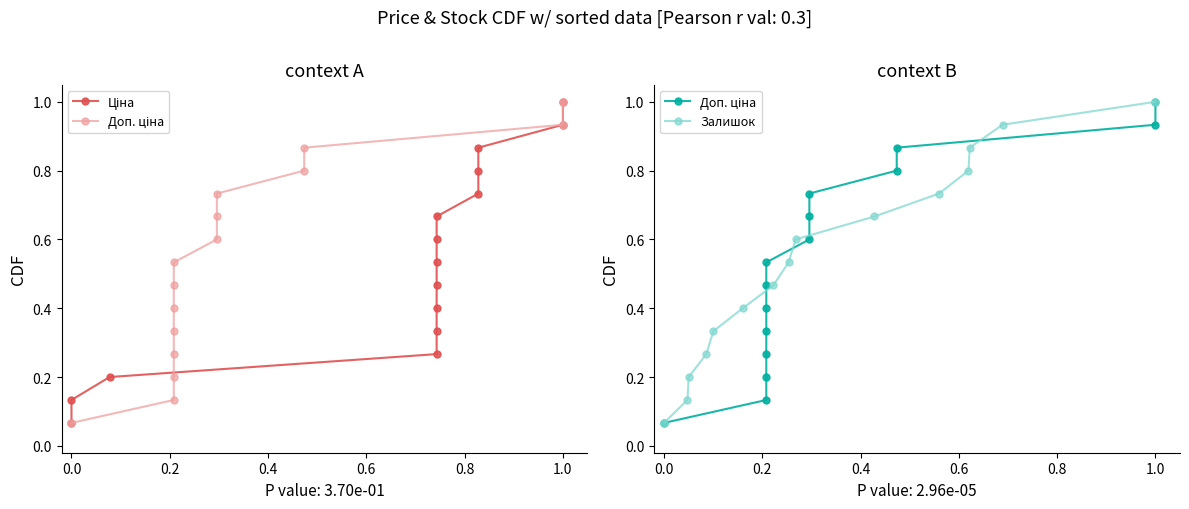

What is the highest value of the Залишок series?

1.0